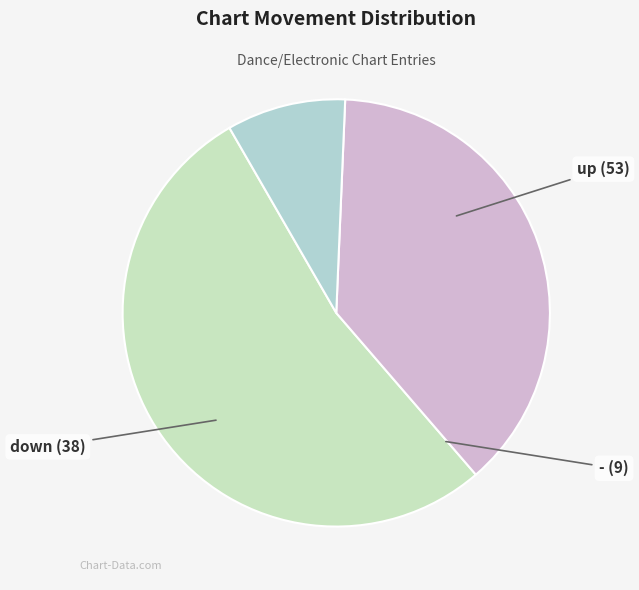

Is there a majority slice in this chart?

Yes